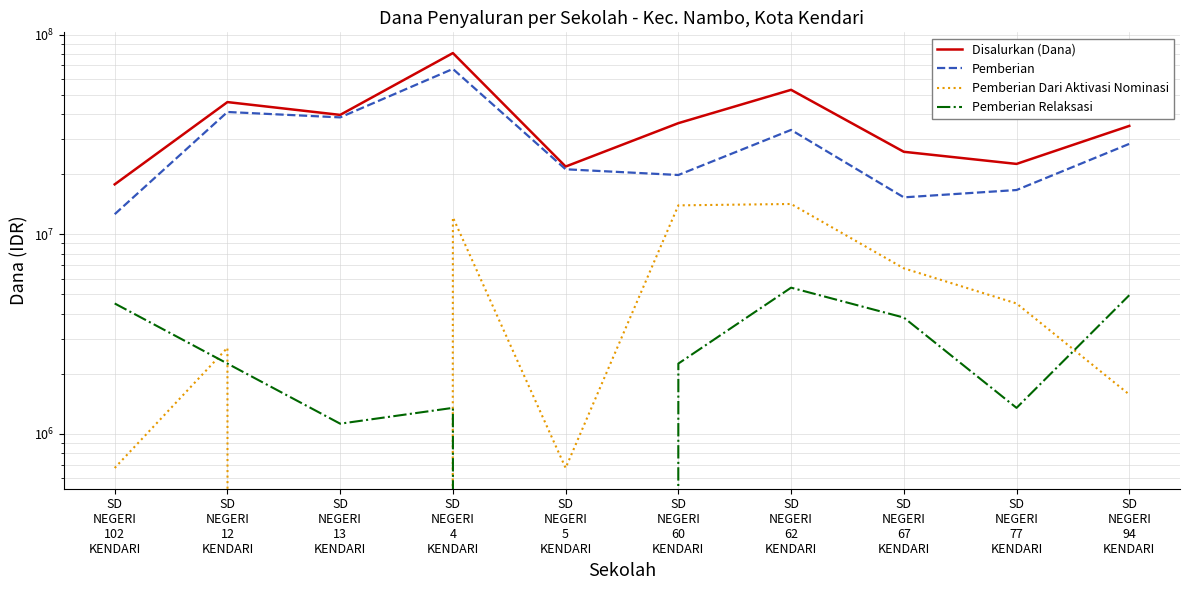

The value of Pemberian Dari Aktivasi Nominasi at SD
NEGERI
13
KENDARI is -7534174. True or false?

False